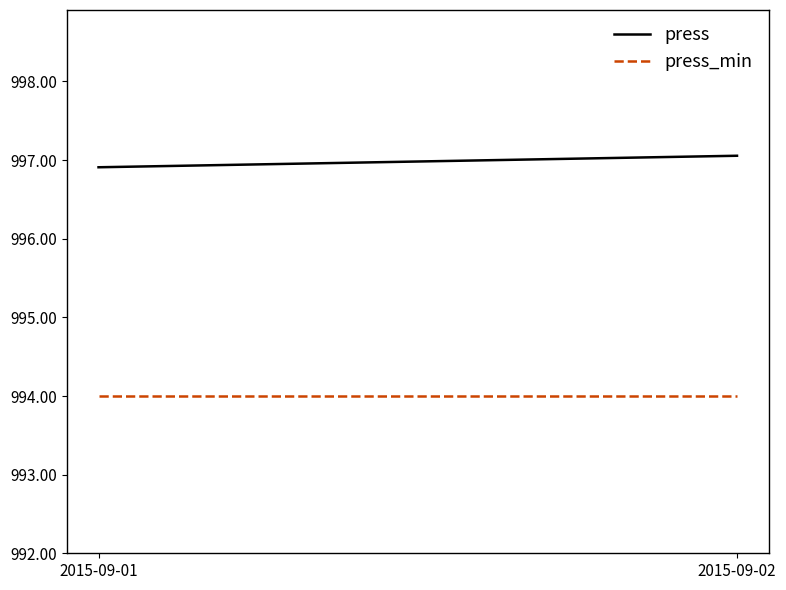

What is the value of the press_min point at the 2nd from the left?

994.0